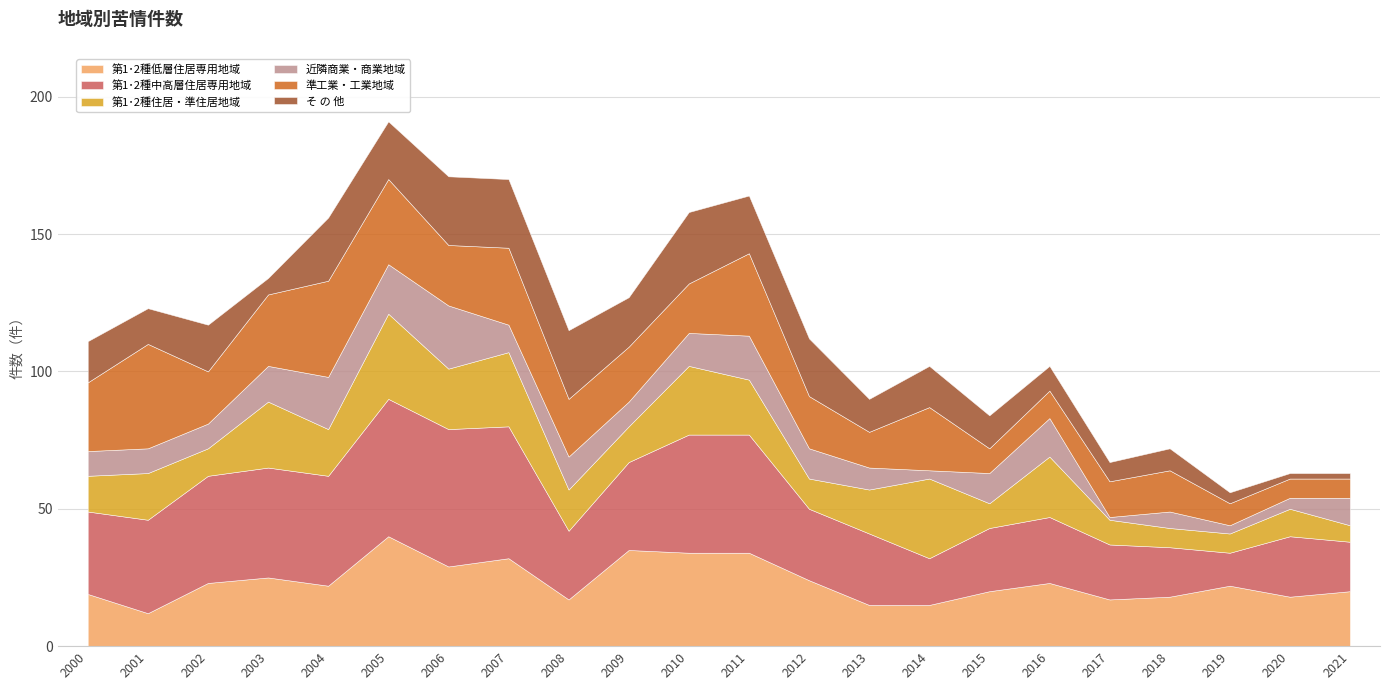

Where does the 近隣商業・商業地域 series first go above 10?

2003